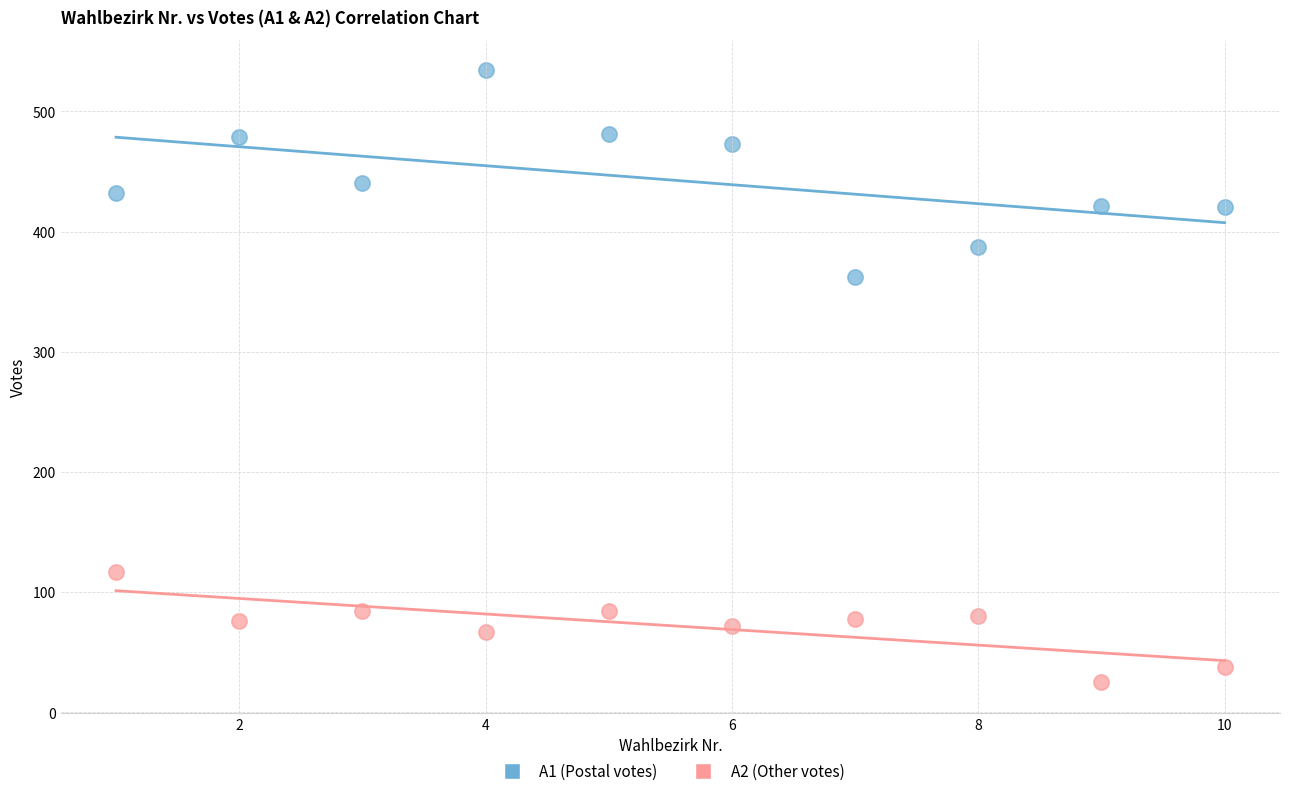

Across all data points, what is the range of X values (max minus min)?

9